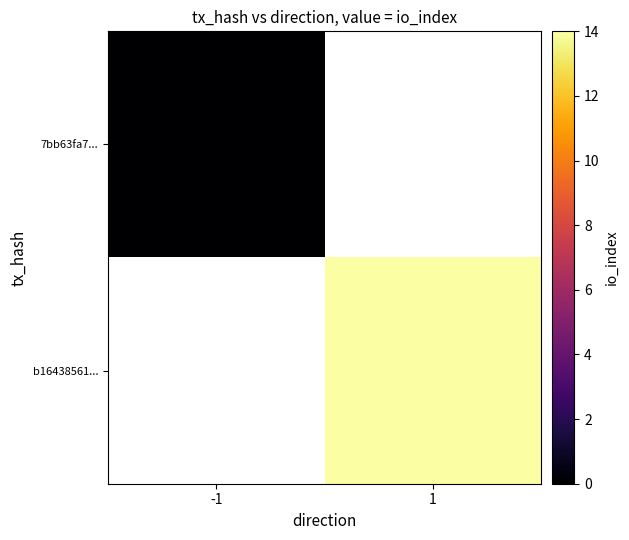

Which has a higher value, -1 or 1?

-1